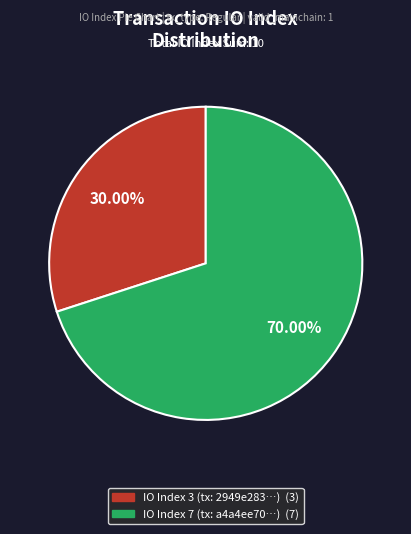

Is there a majority slice in this chart?

Yes